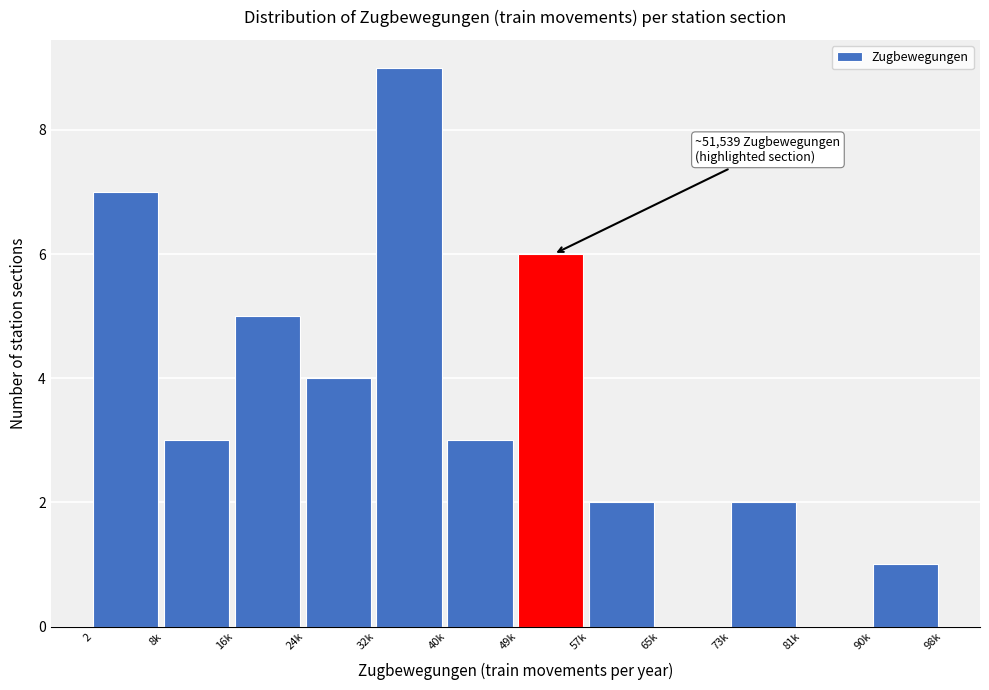

Reading left to right, list all the values displayed in this chart.

2=7	8k=3	16k=5	24k=4	32k=9	40k=3	49k=6	57k=2	65k=0	73k=2	81k=0	90k=1